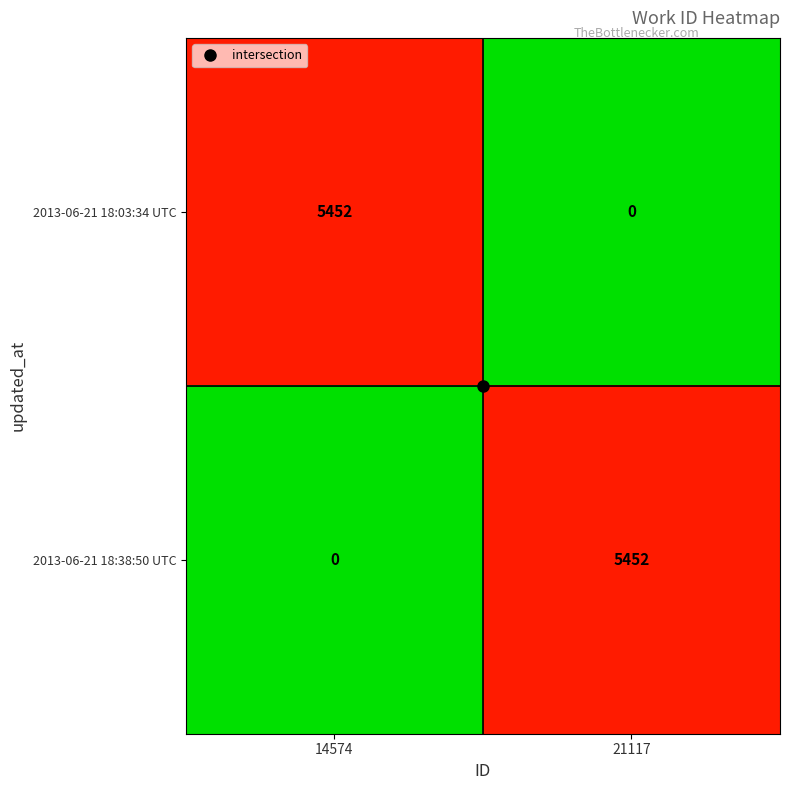

What is the maximum value shown in the chart?

5452